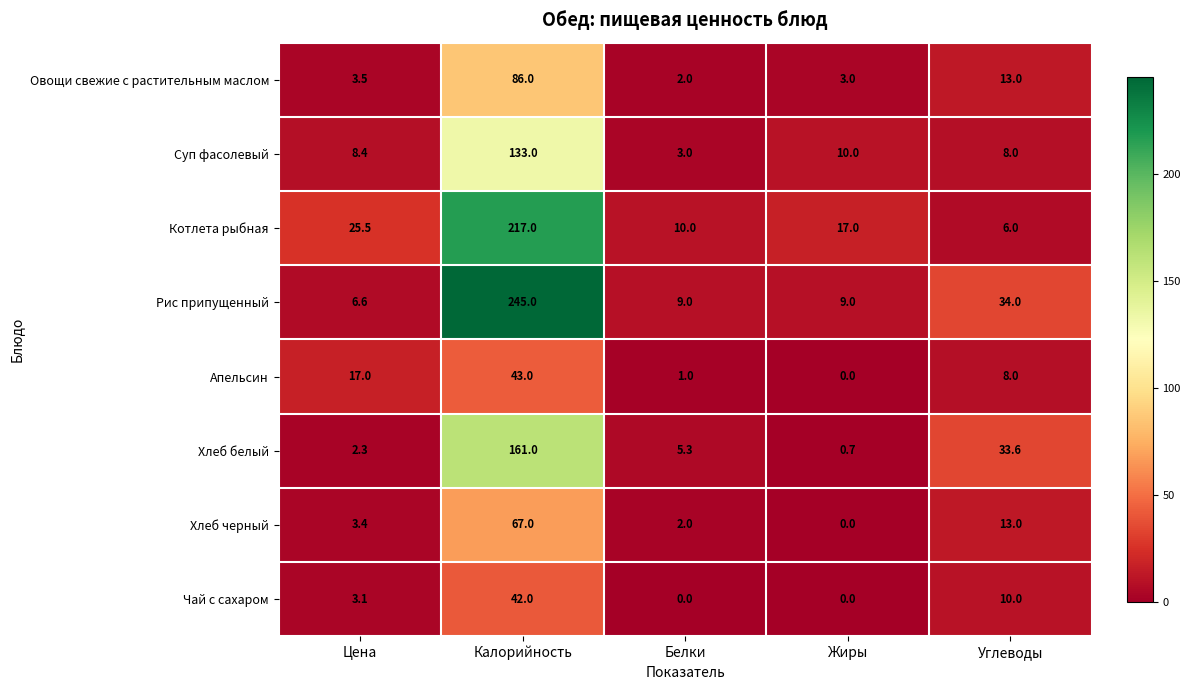

Between Цена and Белки, which series saw the biggest shift?

Апельсин